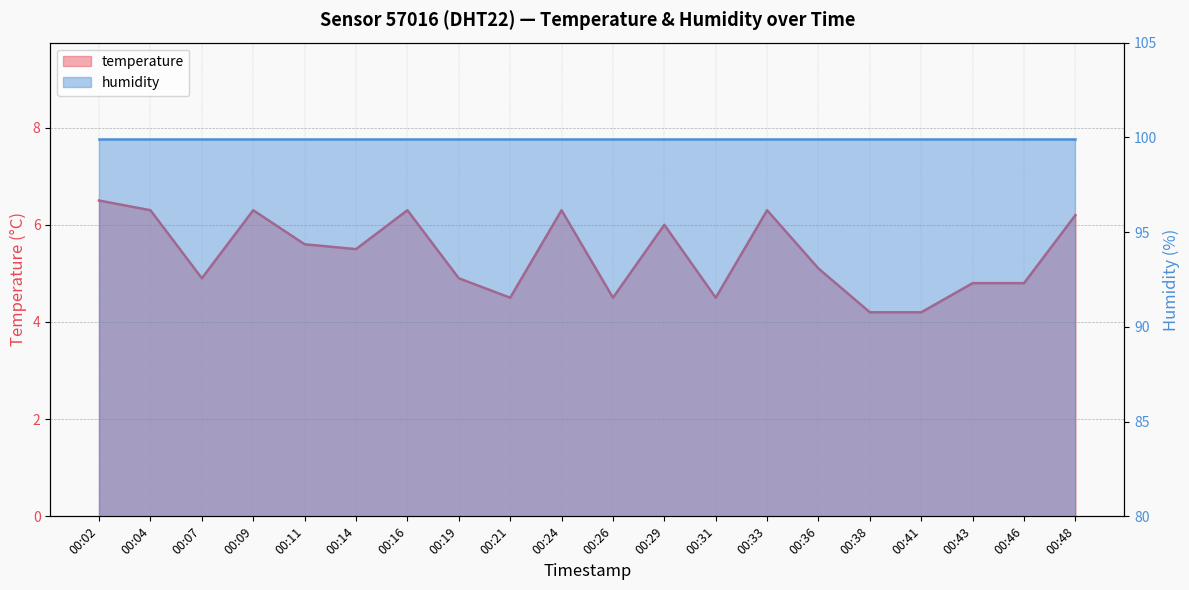

What is the value of the 2nd point from the left?

6.3